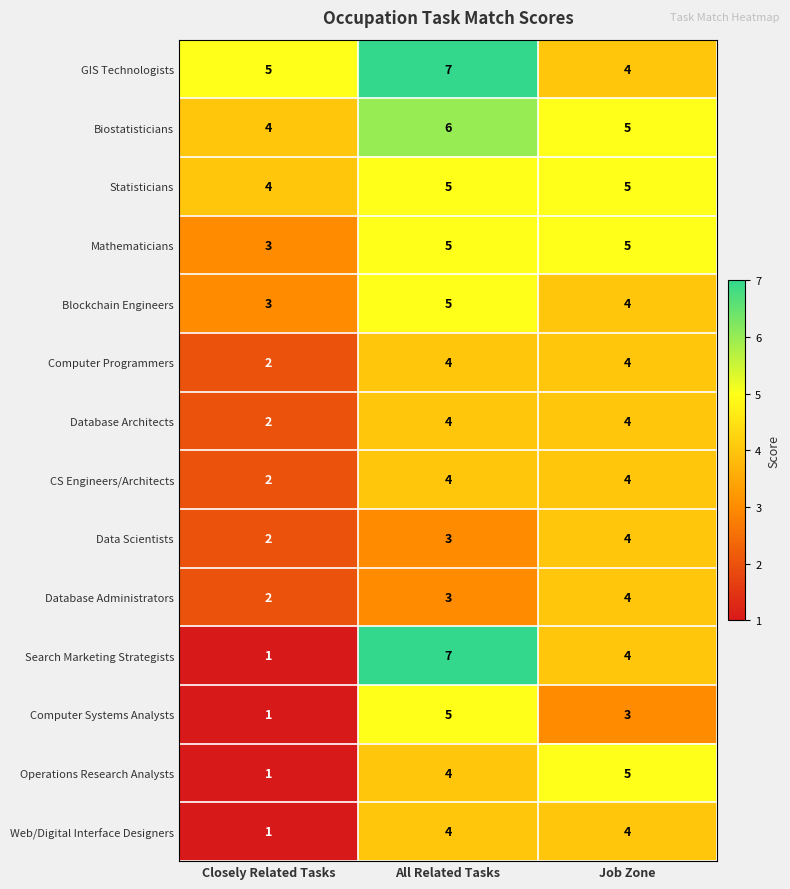

What is the total value across all series at Job Zone?

59